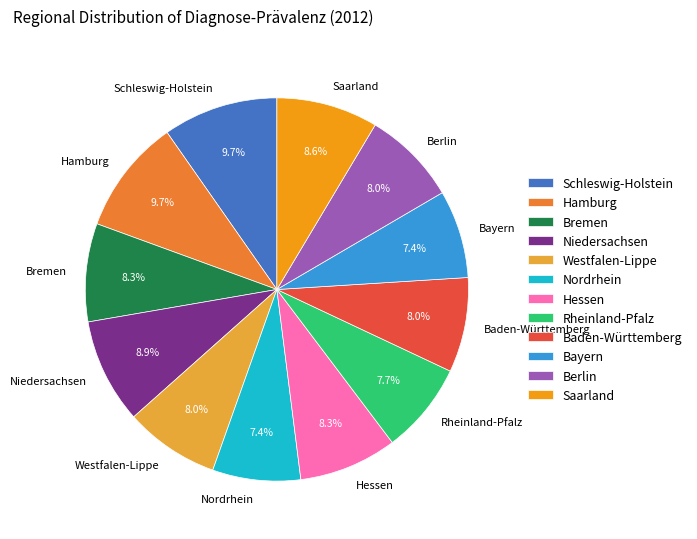

The Baden-Württemberg slice represents 8% of the pie. True or false?

True